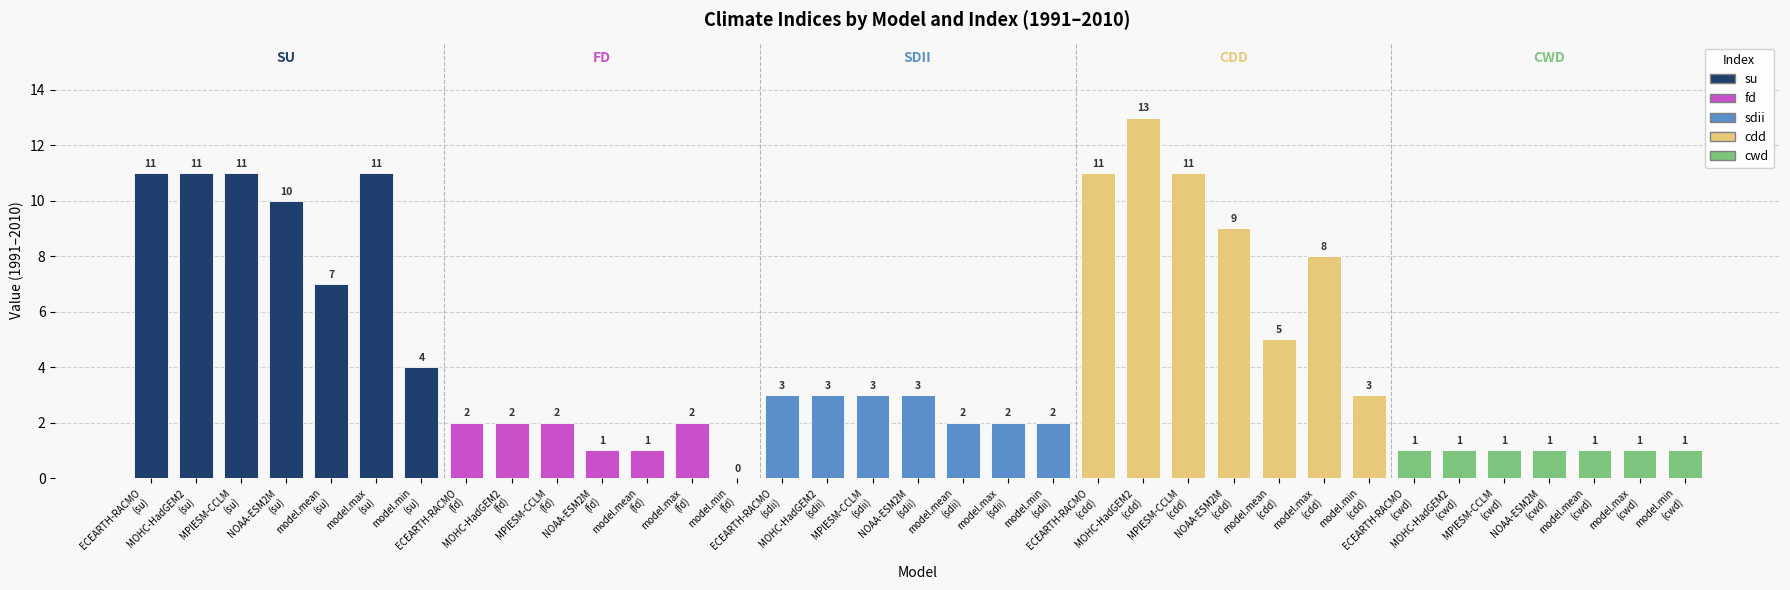

Reading right to left, transcribe all the data shown in this chart.

1	1	1	1	1	1	1	3	8	5	9	11	13	11	2	2	2	3	3	3	3	0	2	1	1	2	2	2	4	11	7	10	11	11	11